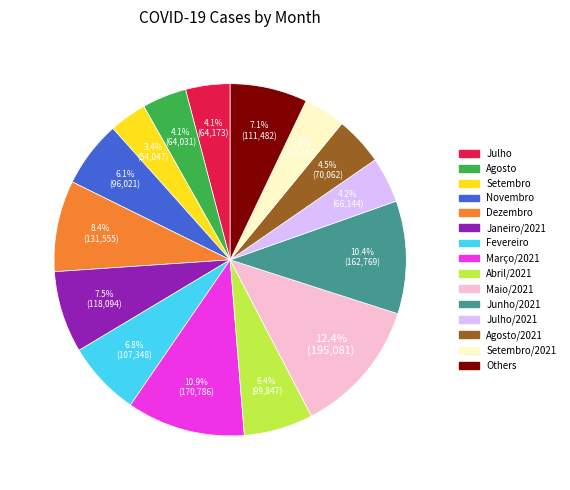

Is there a majority slice in this chart?

No